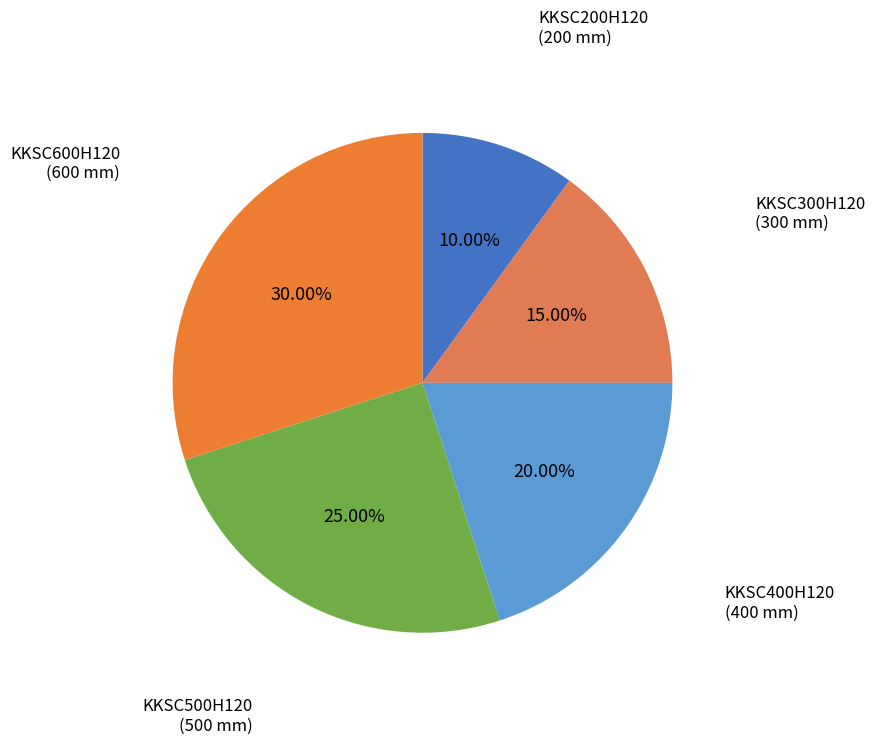

Which category has the smallest portion of the pie?

KKSC200H120